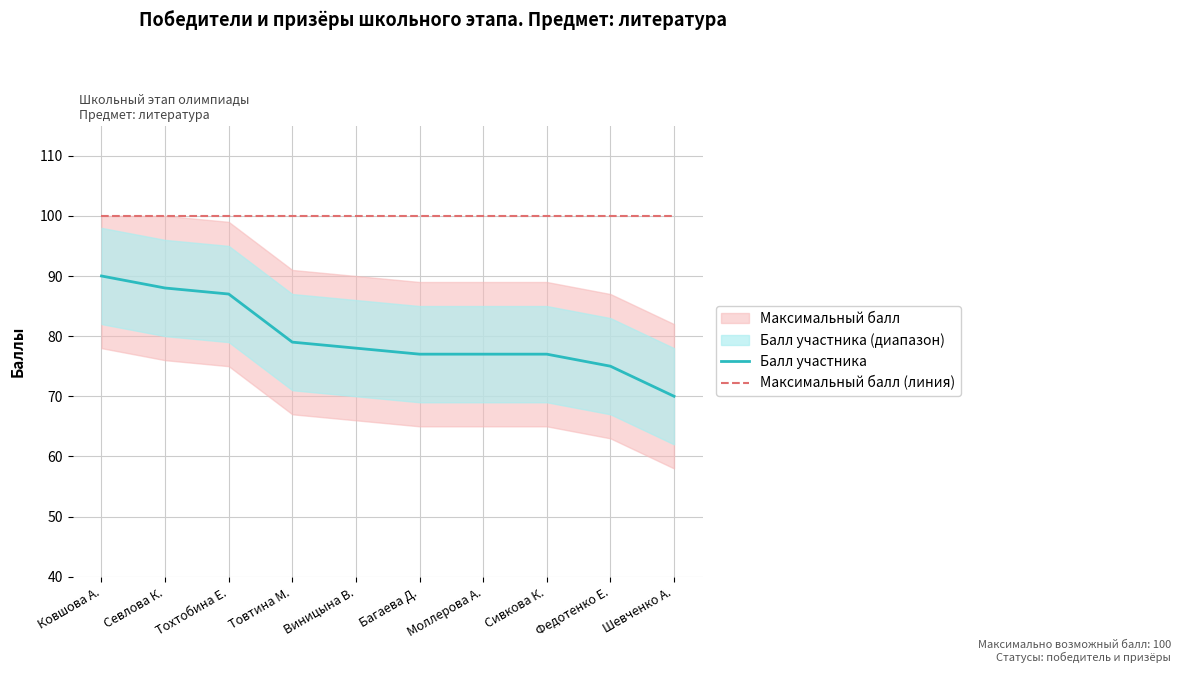

How many lines are shown in the chart?

2